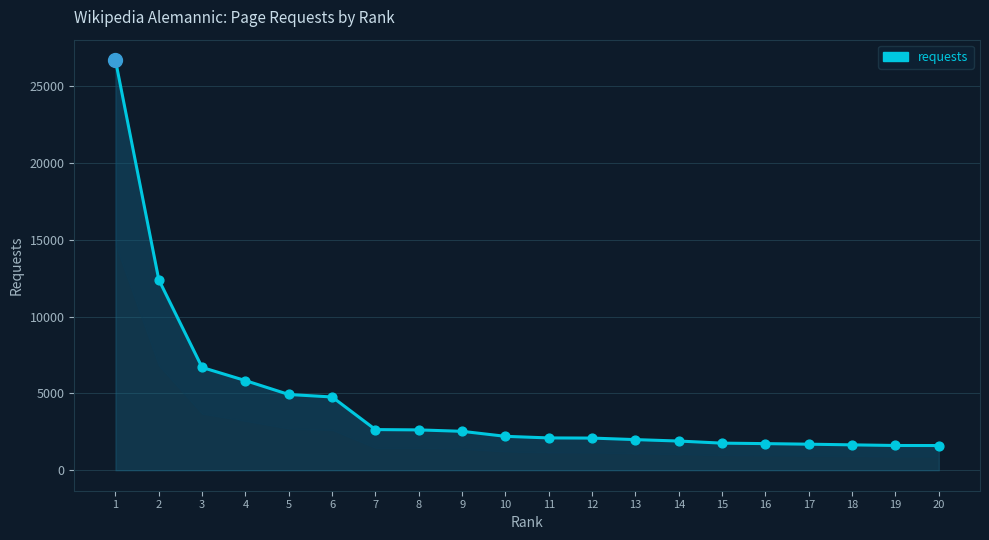

What is the change in value from 6 to 20?

-3163